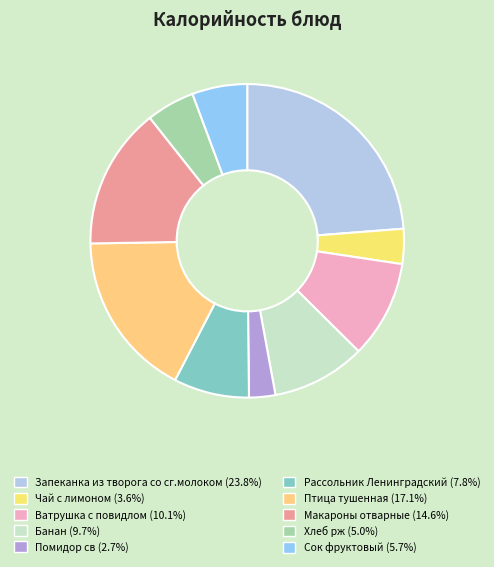

What percentage is the Банан slice, to the nearest percent?

10%